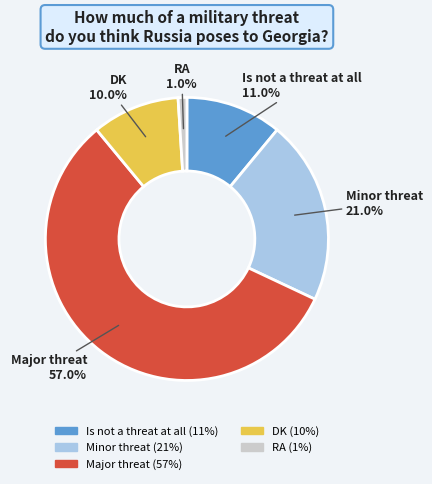

What percentage is the Minor threat slice, to the nearest percent?

21%